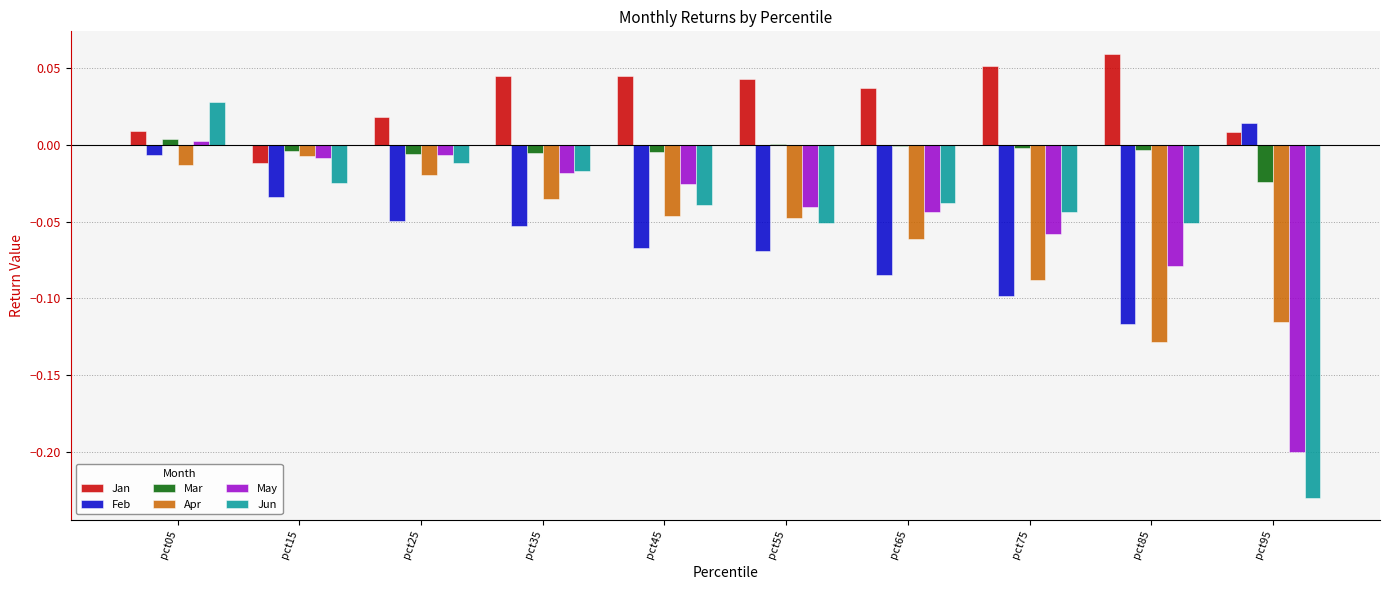

How many groups of bars are there?

10